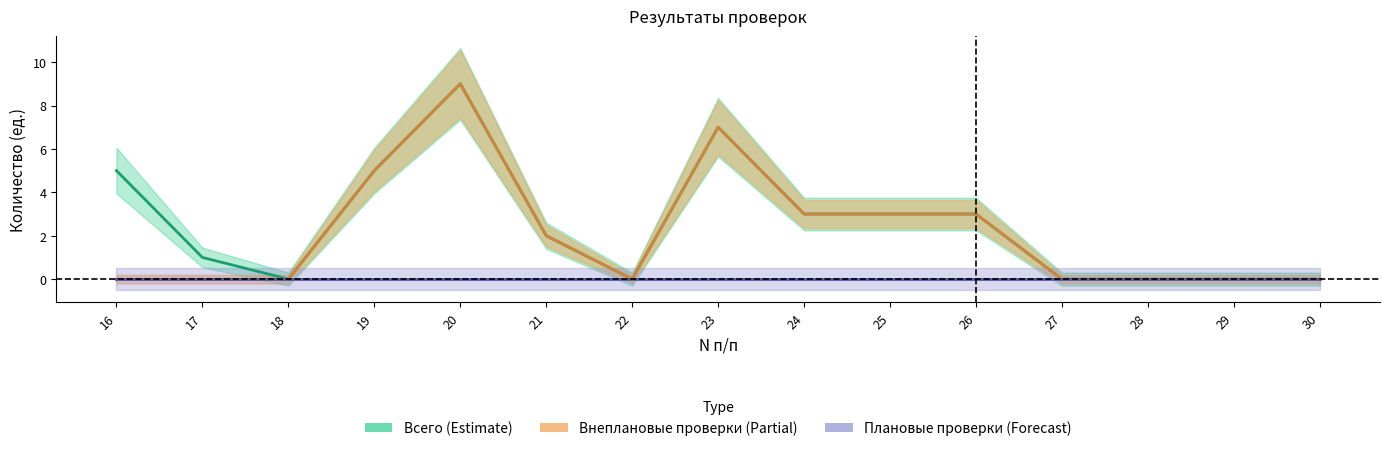

How many positive values does the Внеплановые проверки (Partial) series have?

7